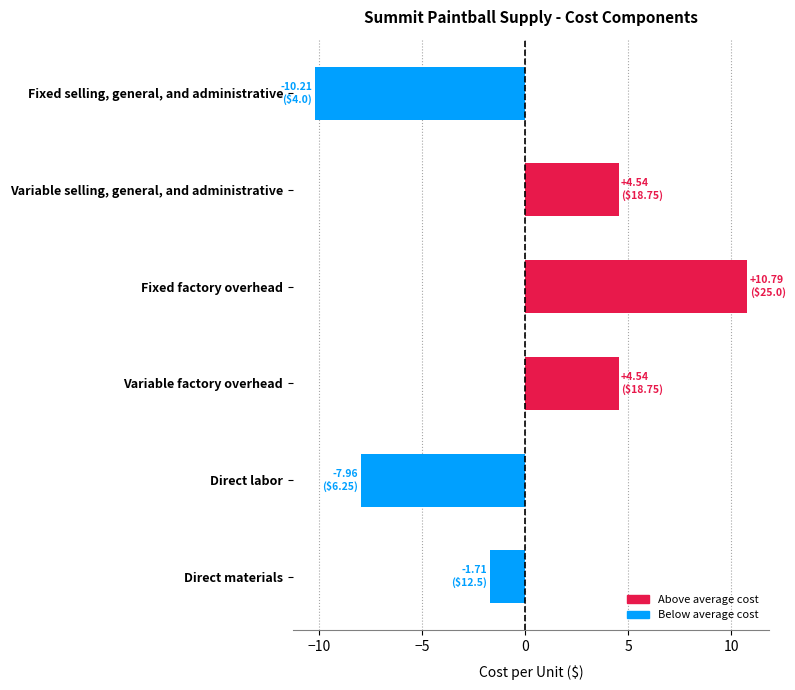

Where is the data nearest to the value 0?

Direct materials